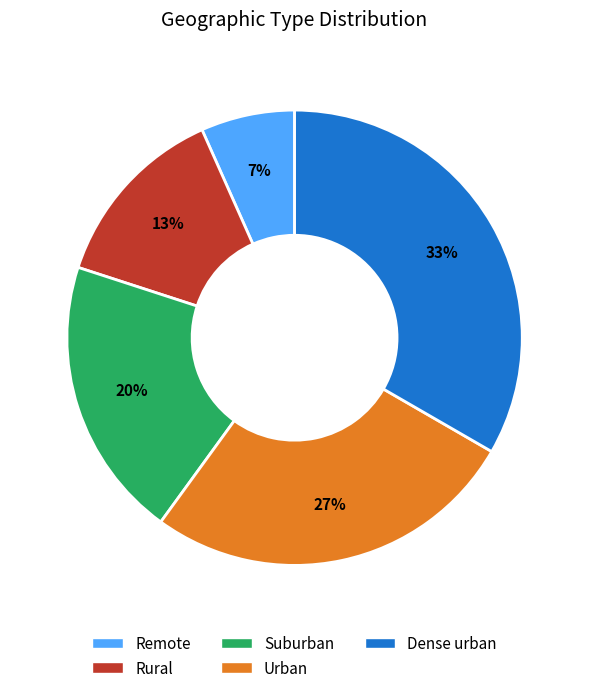

What is the smallest slice in the pie chart?

Remote